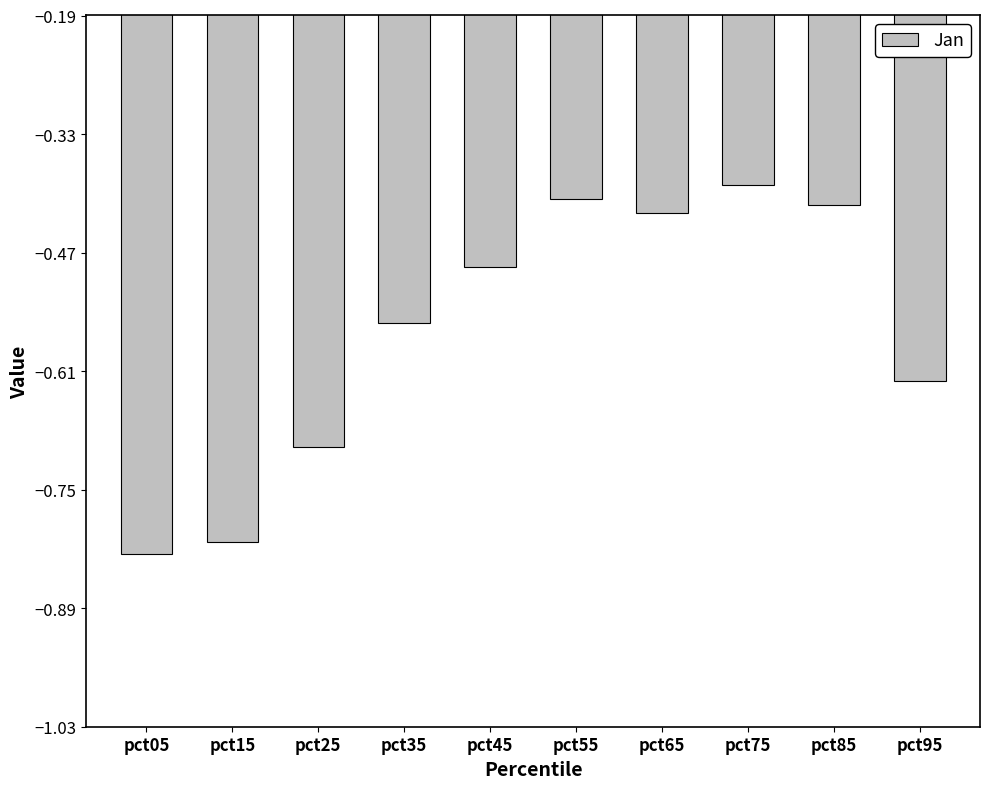

What is the sum of all values?

-5.6